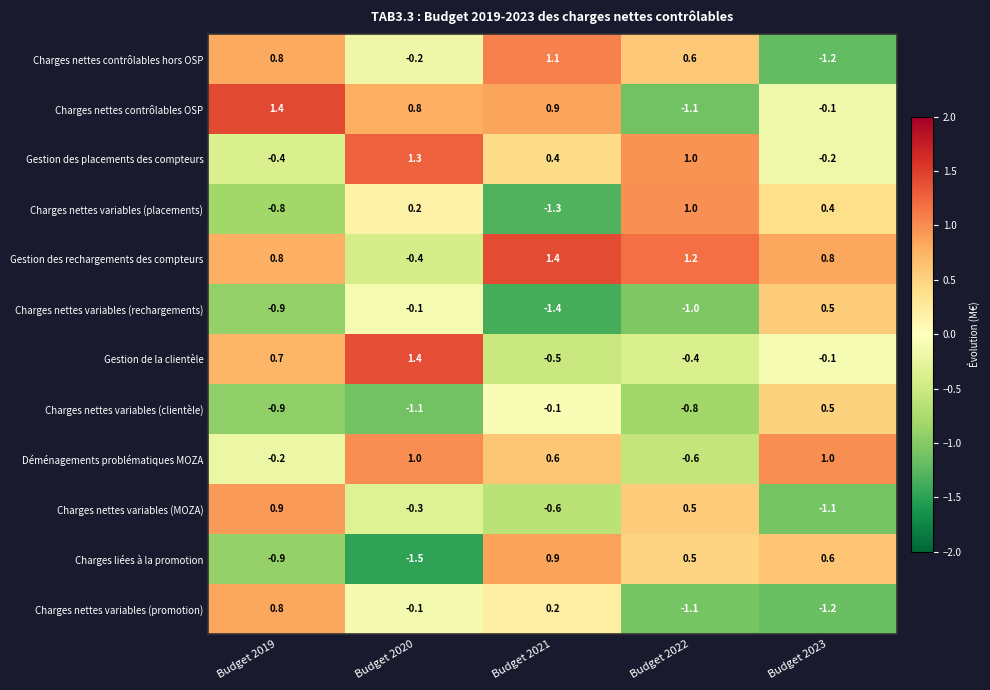

Count the number of categories in the chart.

5